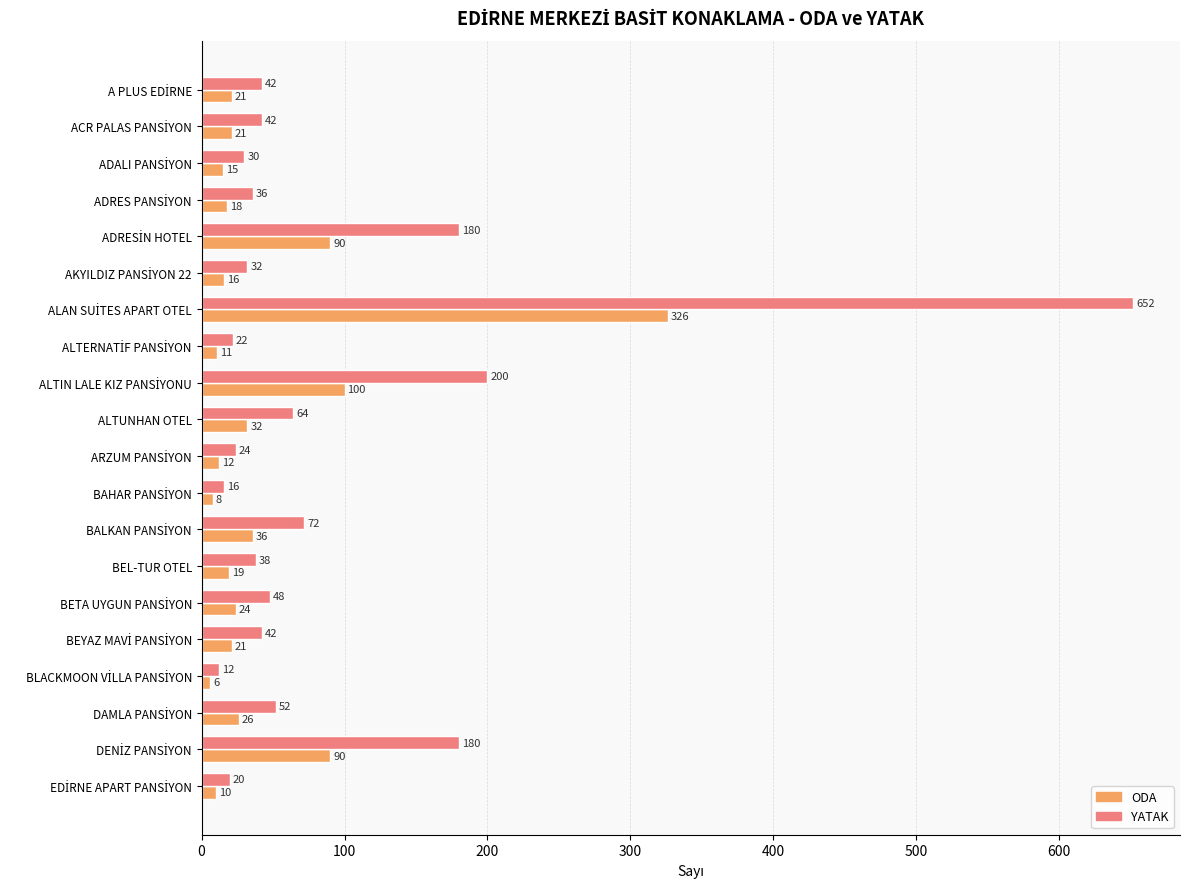

What is the spread (max minus min) of values at BEL-TUR OTEL?

19